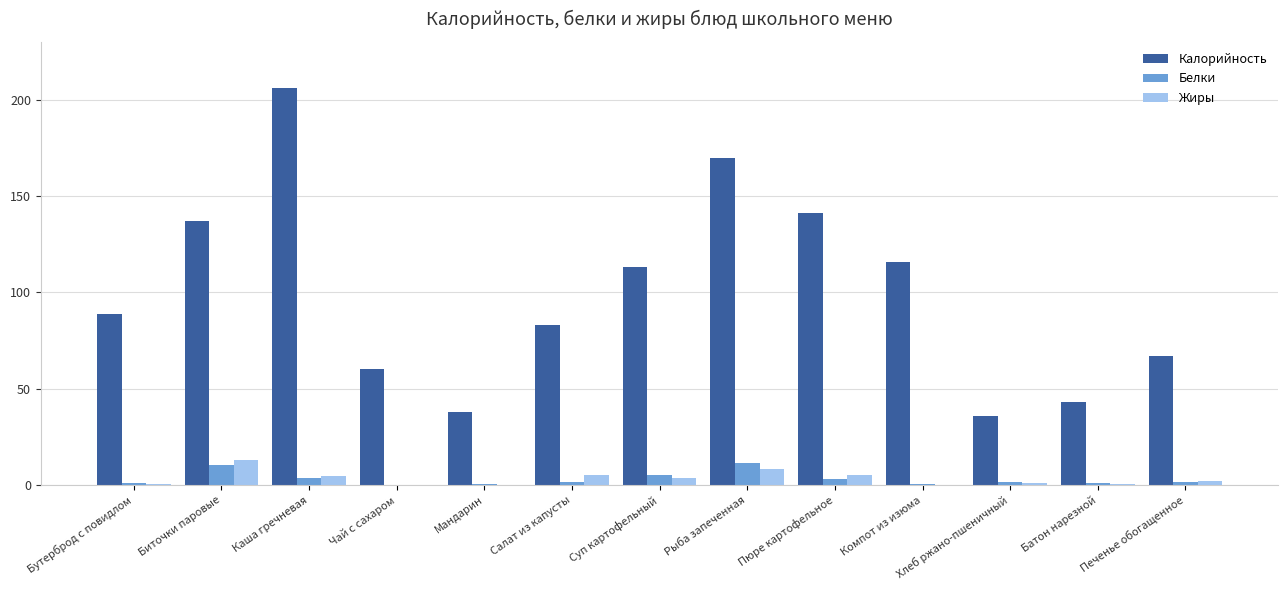

Is it true that Жиры equals 0.1 at Компот из изюма?

True